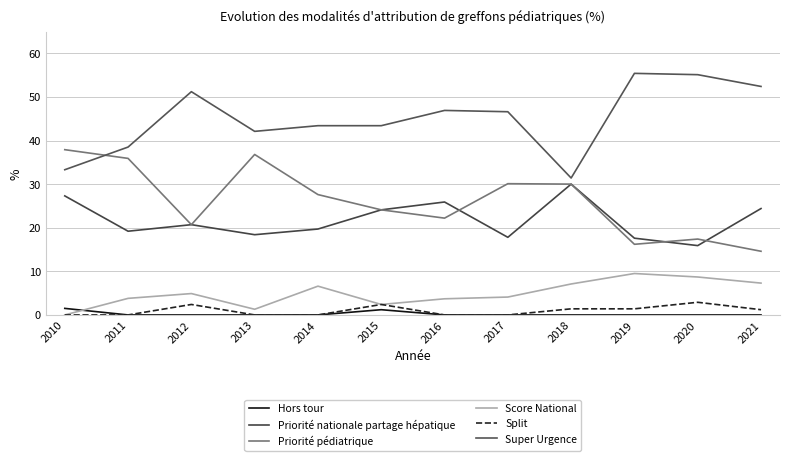

What is the difference between the maximum and minimum values in the Split series?

2.9